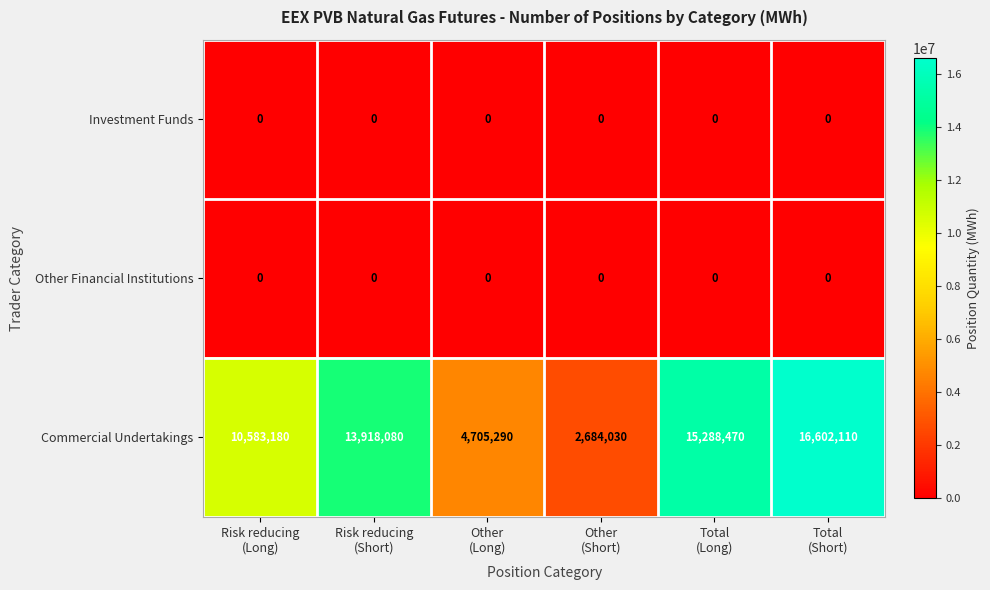

Which series has the largest total across all categories?

Commercial Undertakings